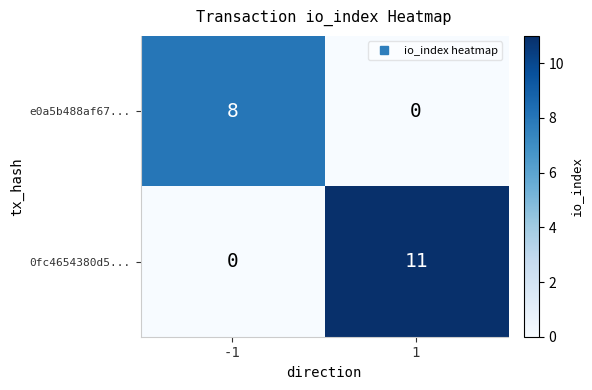

At which category is the sum across all series the highest?

1